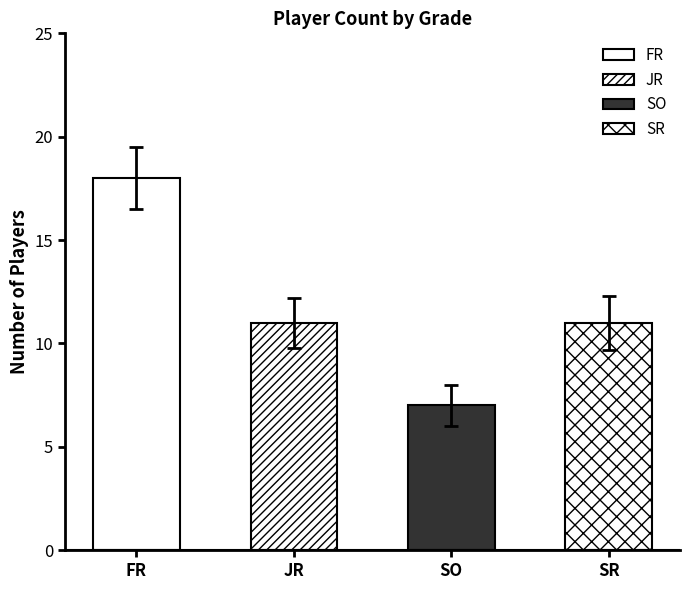

What is the sum of all values?

47